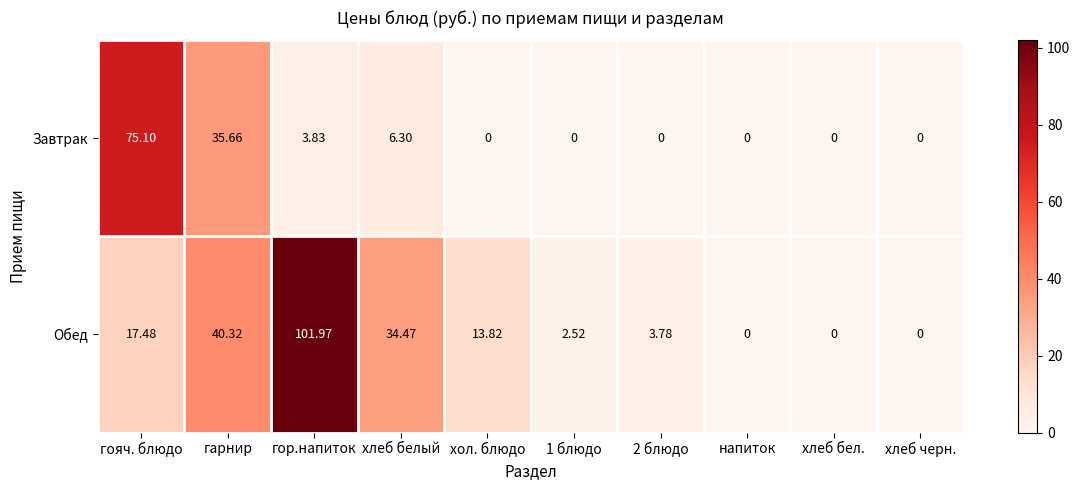

Which series has the largest total across all categories?

Обед